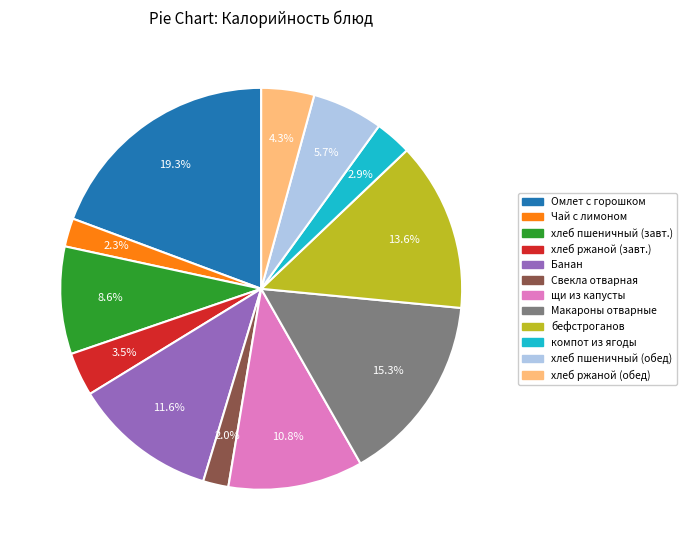

Does any single category account for the majority?

No